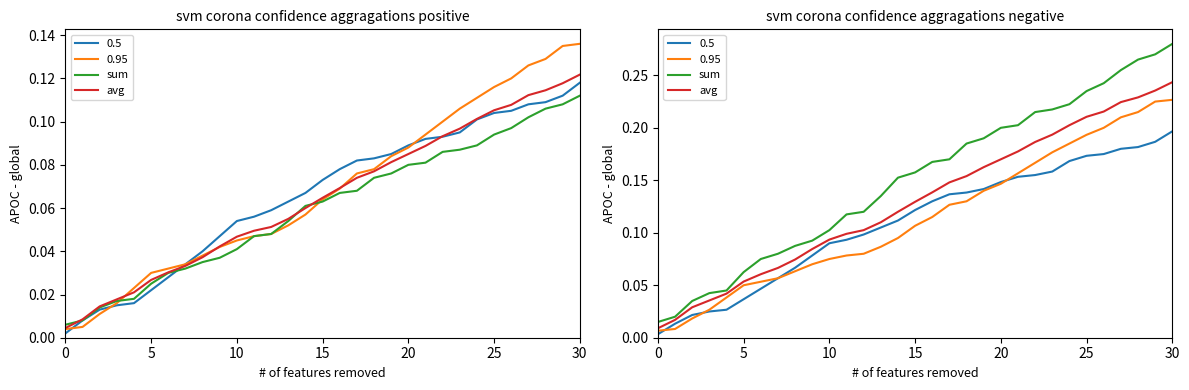

Is the value of sum at 25 greater than the value of avg at 15?

Yes